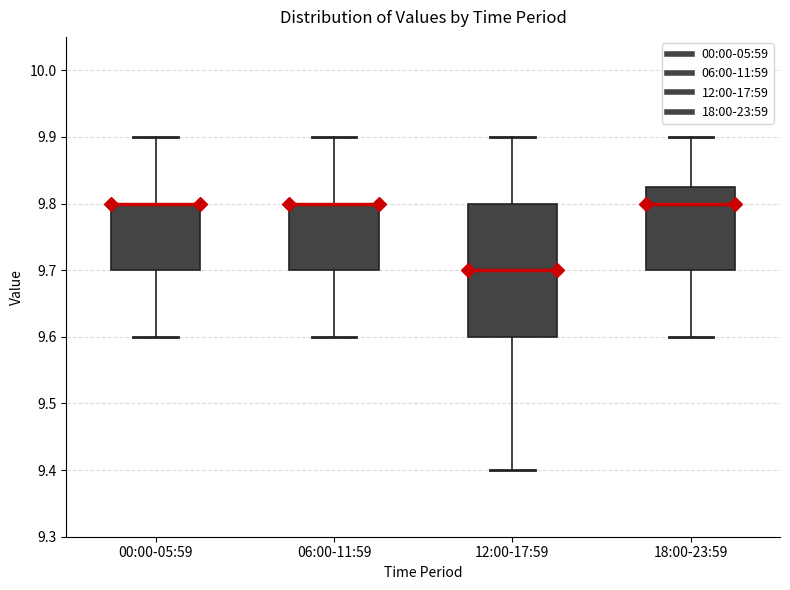

Reading left to right, transcribe this box plot: for each box, give where its median line is, the range the box spans, and where its two whiskers end, as read against the y-axis. The values are not printed on the chart, so give them approximately, as read against the axis.

00:00-05:59: median 9.80 (drawn on the box's upper edge), box 9.70 to 9.80, whiskers 9.60 to 9.90
06:00-11:59: median 9.80 (drawn on the box's upper edge), box 9.70 to 9.80, whiskers 9.60 to 9.90
12:00-17:59: median 9.70, box 9.60 to 9.80, whiskers 9.40 to 9.90
18:00-23:59: median 9.80, box 9.70 to 9.83, whiskers 9.60 to 9.90